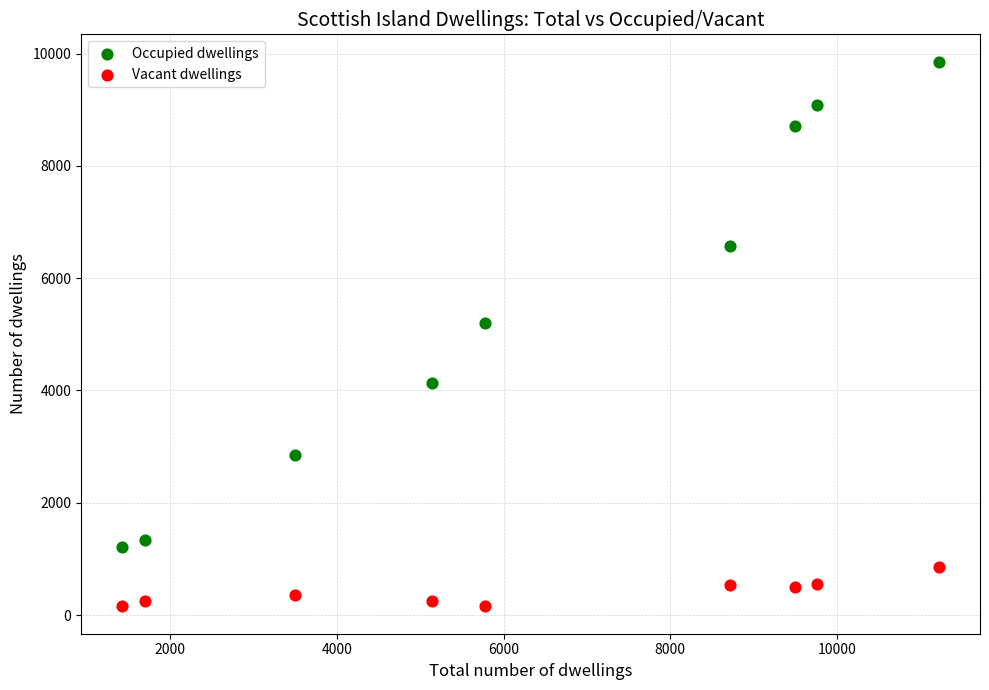

What are all the series names shown in the legend?

Occupied dwellings, Vacant dwellings